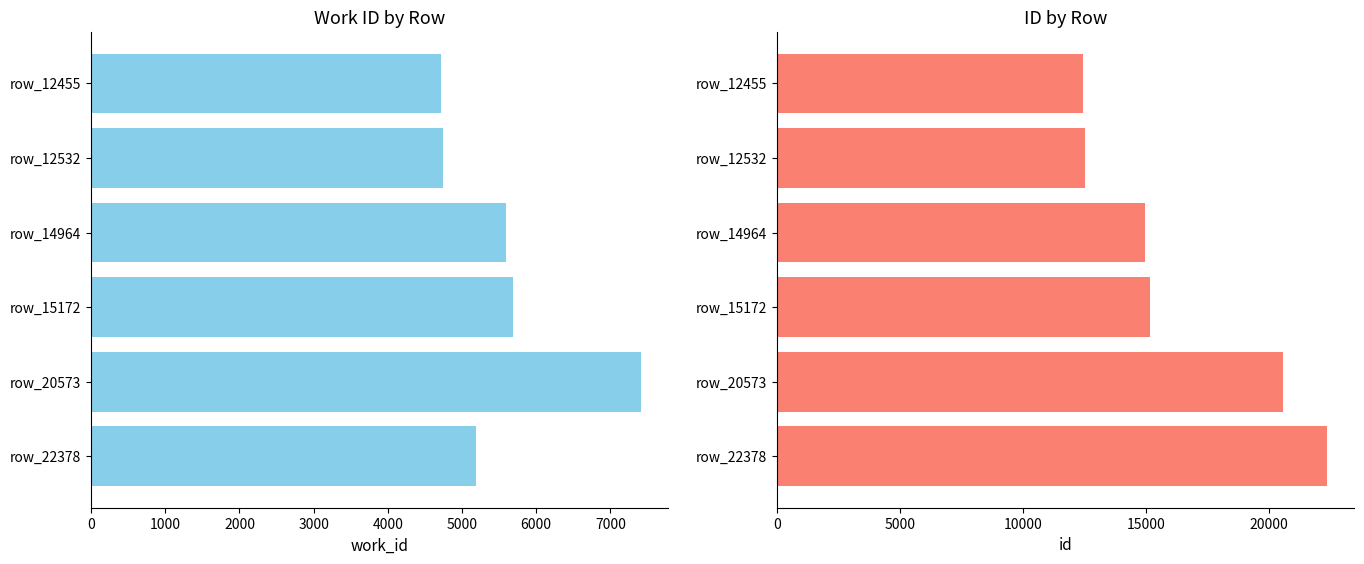

What is the highest value of the id series?

22378